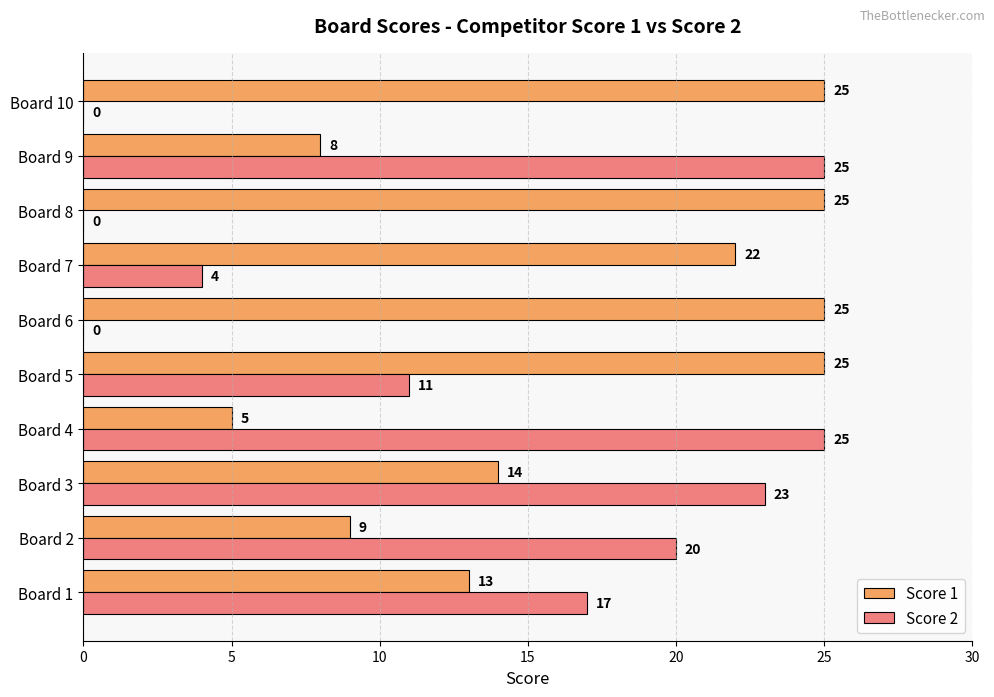

At which category is the sum across all series the highest?

Board 3